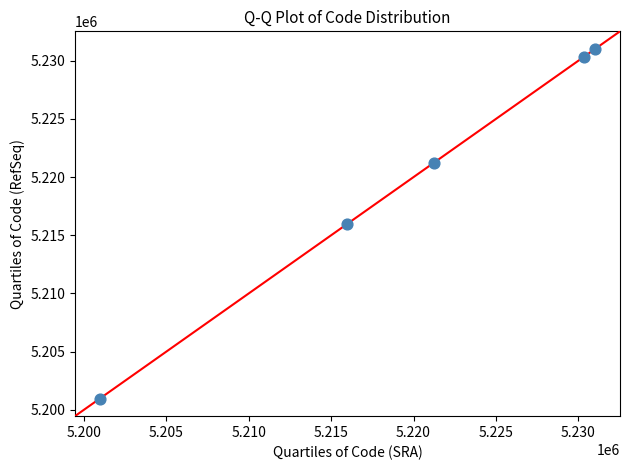

What is the range of Y values (max minus min)?

30068.0